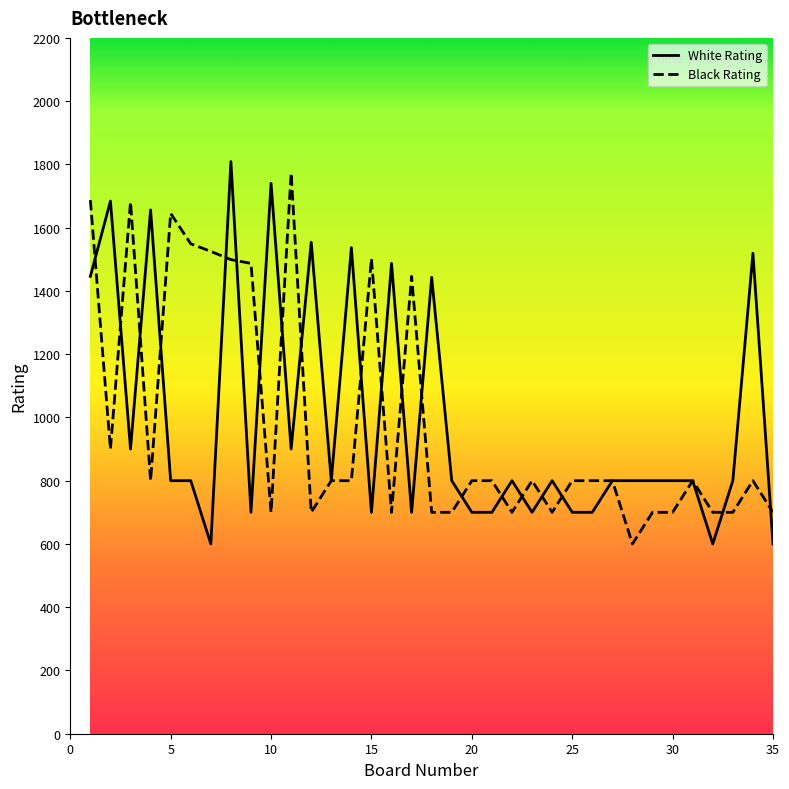

How many lines are shown in the chart?

2